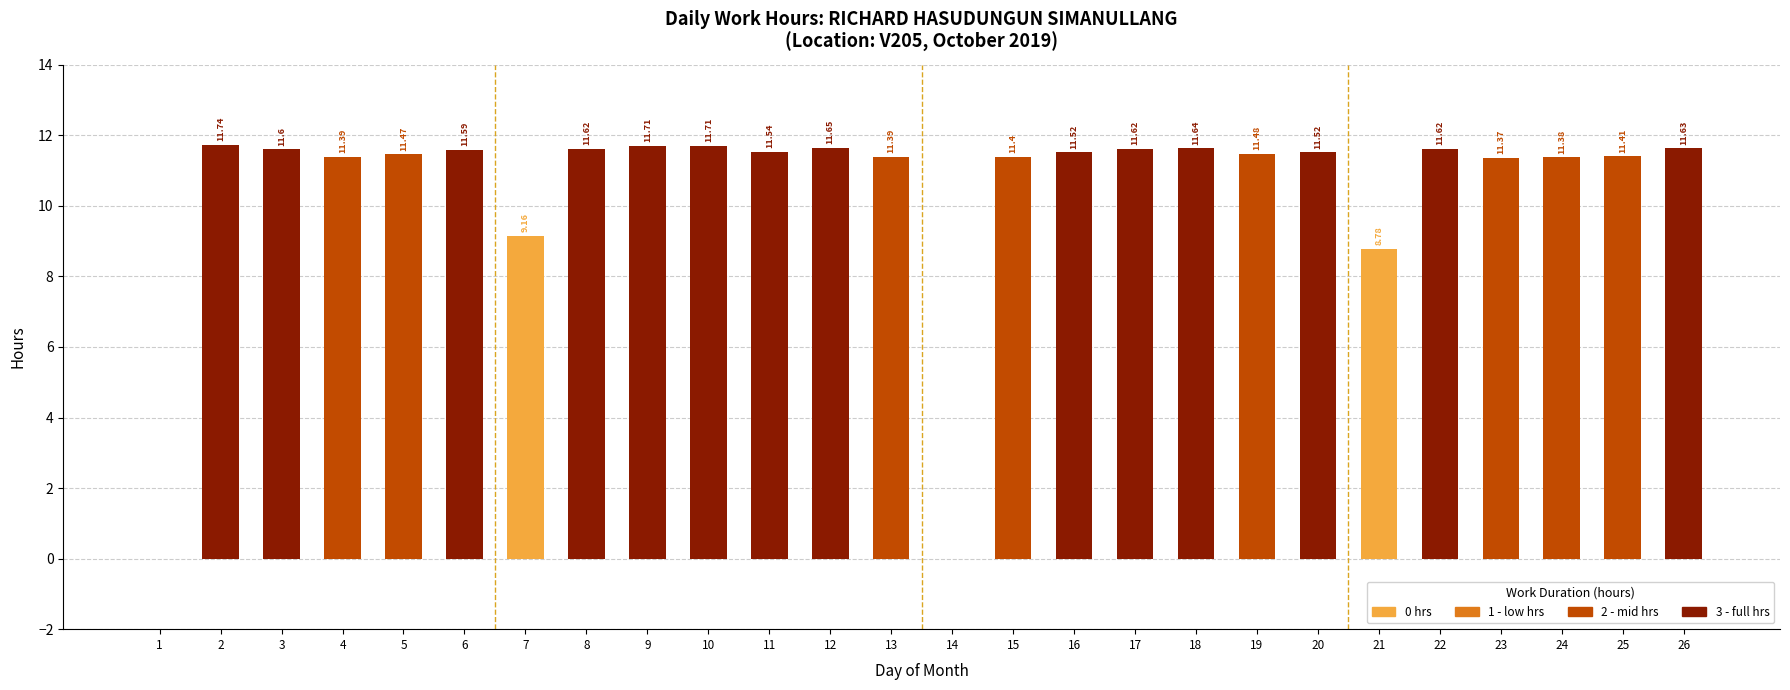

What is the ratio of the value at 15 to the value at 25?

1.0